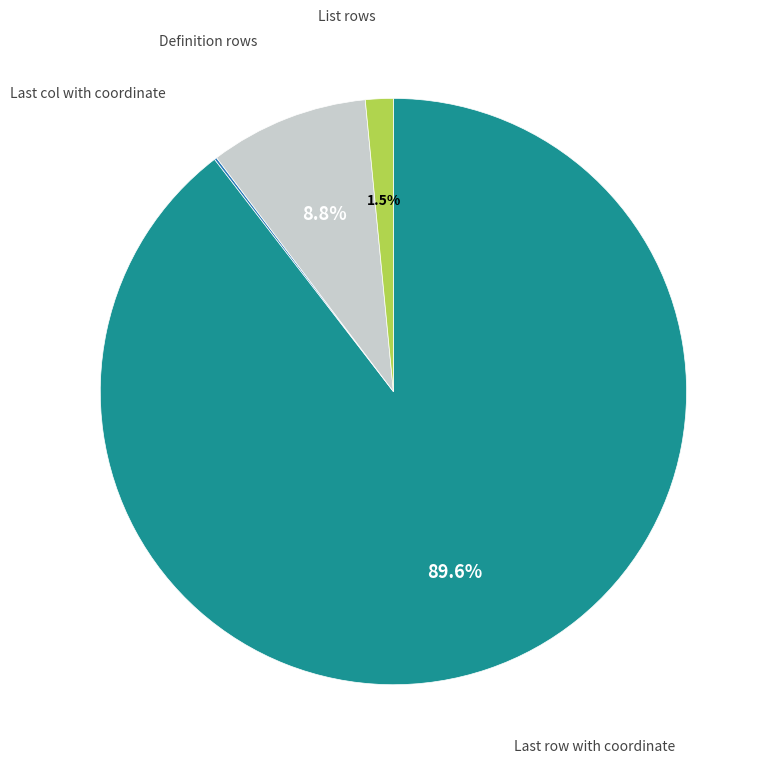

Is there any slice that represents more than half of the pie?

Yes